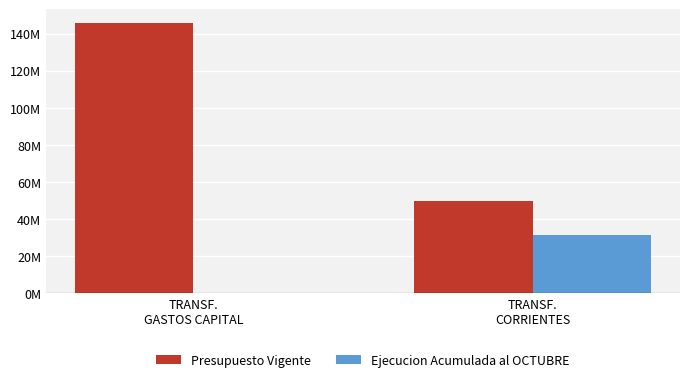

What are all the series names shown in the legend?

Presupuesto Vigente, Ejecucion Acumulada al OCTUBRE